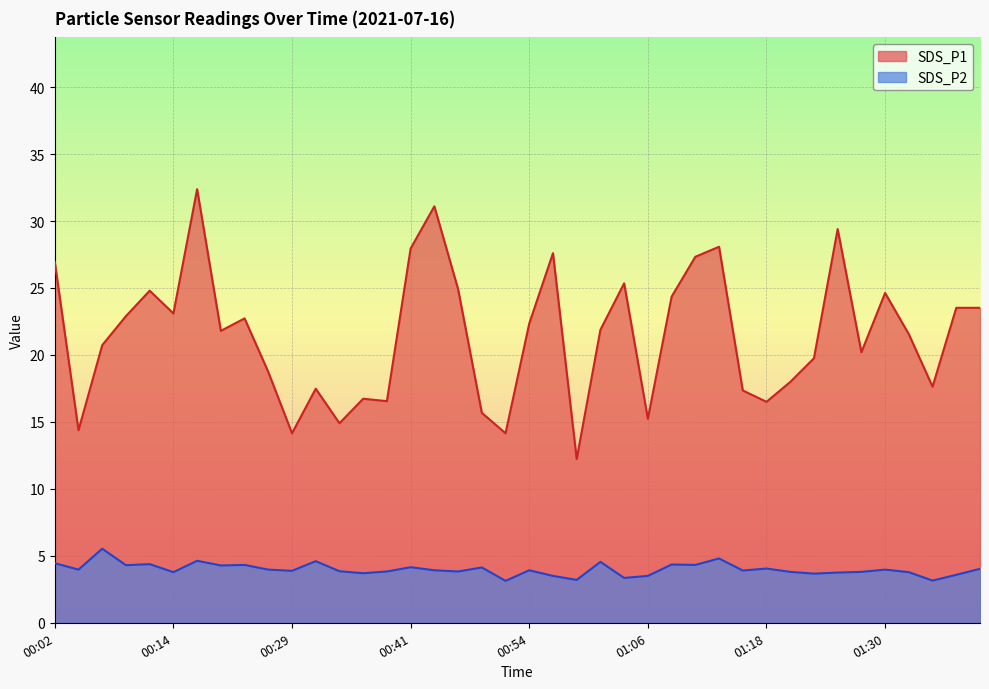

Which series has the largest total across all categories?

SDS_P1